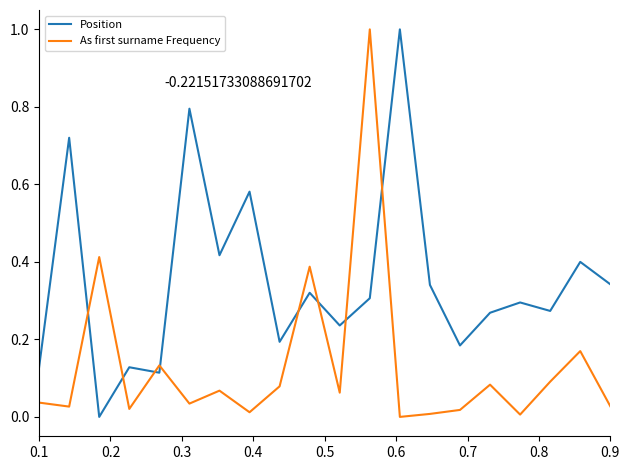

Which series has the largest total across all categories?

Position